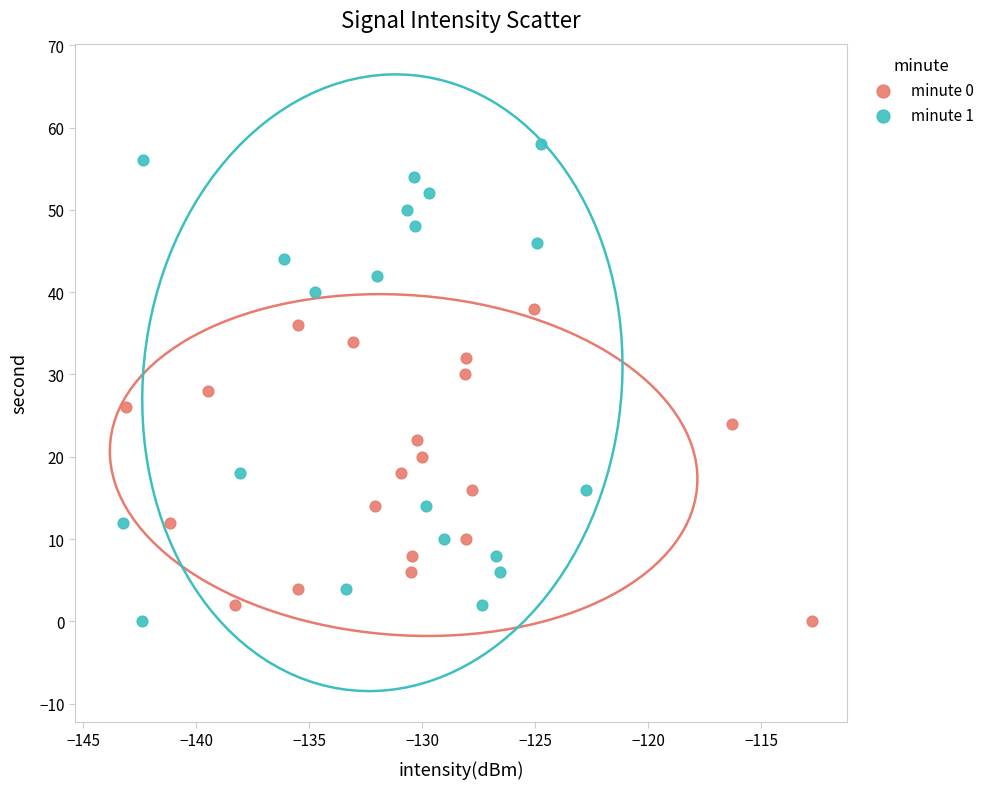

Which series reaches the maximum Y coordinate?

minute 1